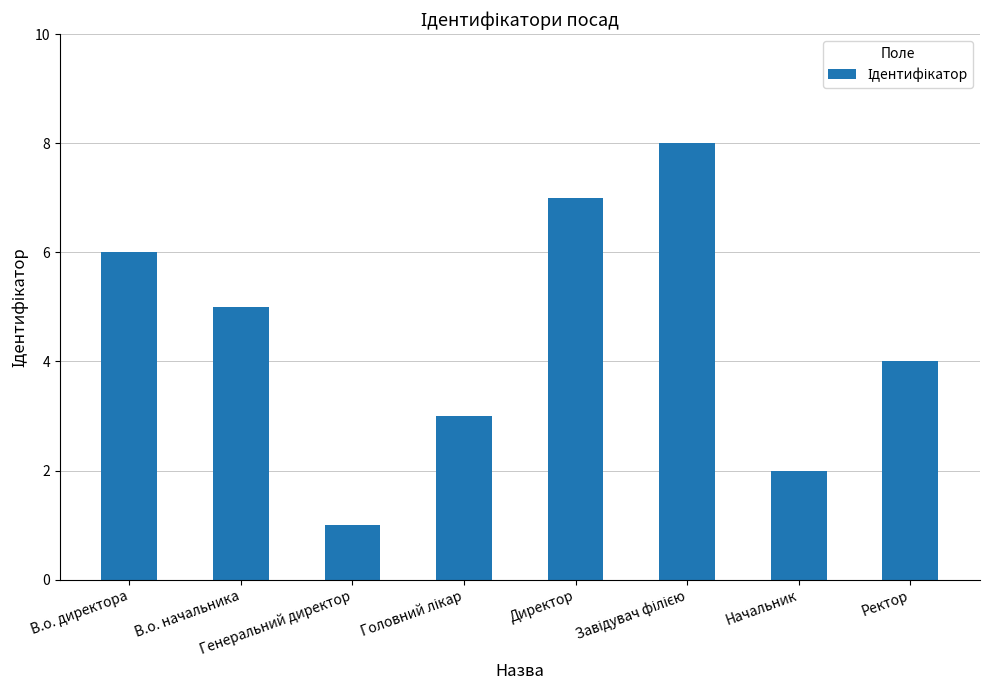

What is the sum of all values?

36